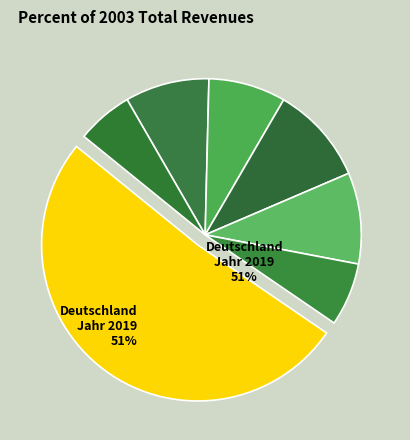

How many slices are in this pie chart?

7